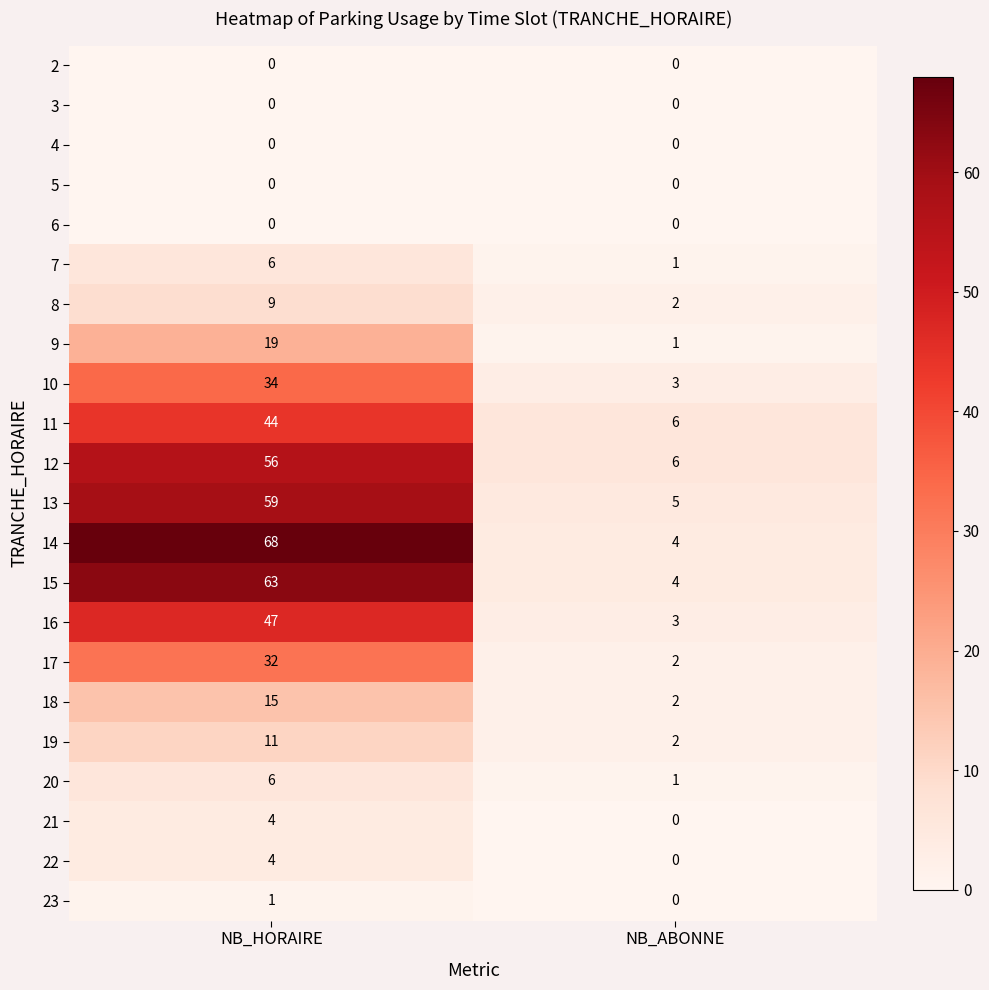

At which label is 8 closest to 5?

NB_ABONNE